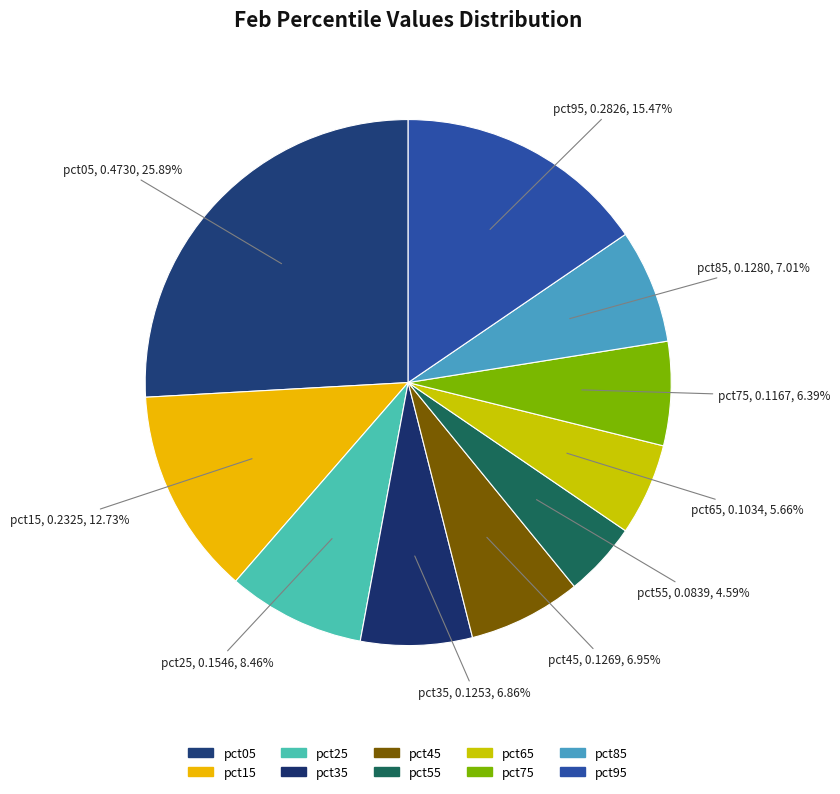

What percentage is the pct95 slice, to the nearest percent?

15%